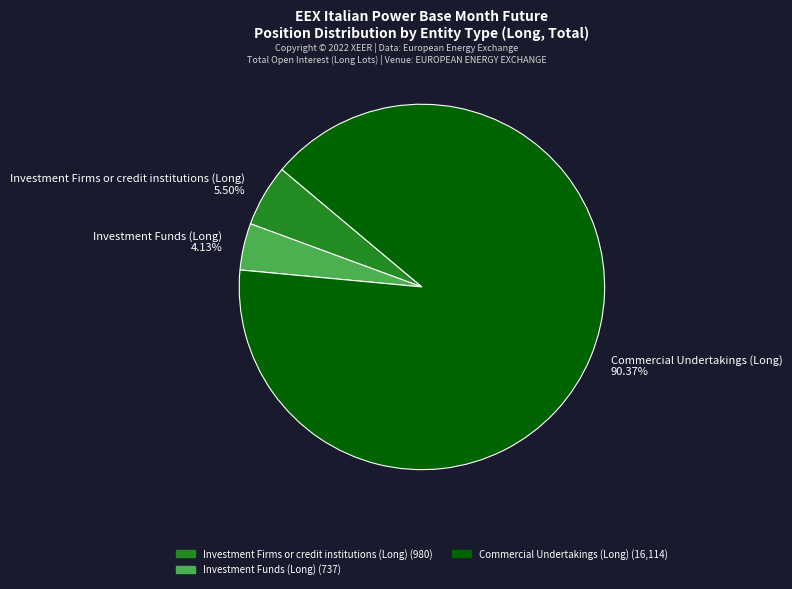

Which has a higher value, Investment Funds (Long) 4.13% or Investment Firms or credit institutions (Long) 5.50%?

Investment Firms or credit institutions (Long) 5.50%